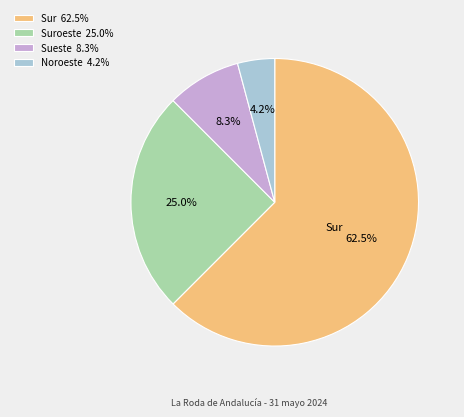

Rank the categories by value from lowest to highest.

Noroeste 4.2%, Sueste 8.3%, Suroeste 25.0%, Sur 62.5%